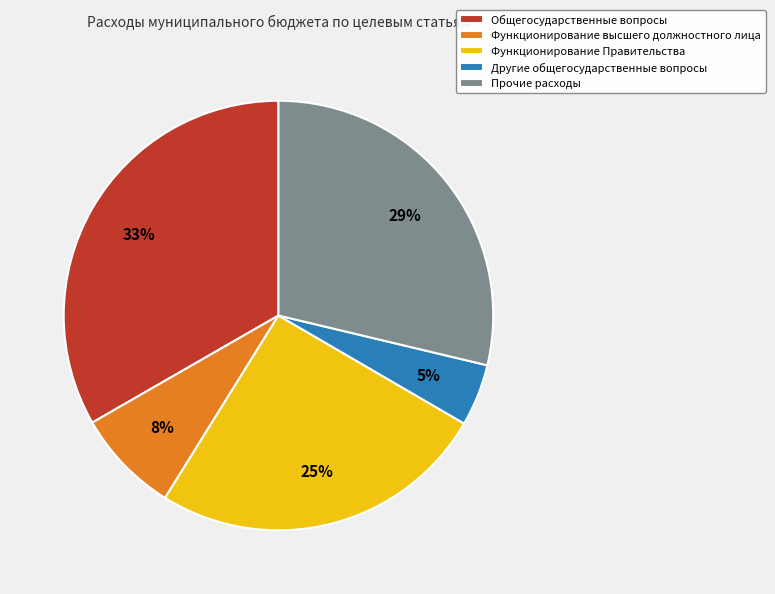

What percentage is the Функционирование Правительства slice, to the nearest percent?

25%